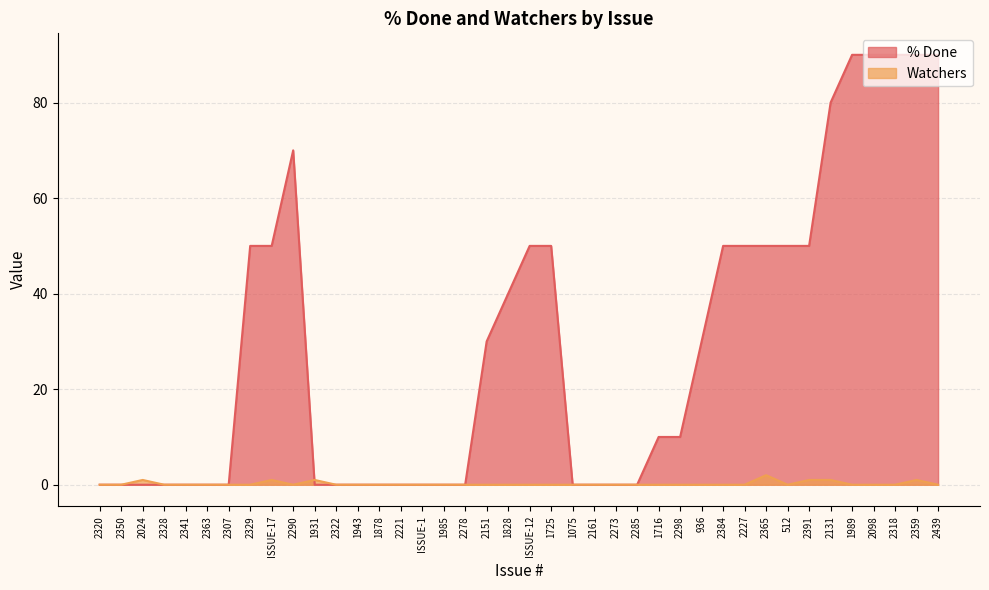

What are all the series names shown in the legend?

% Done, Watchers